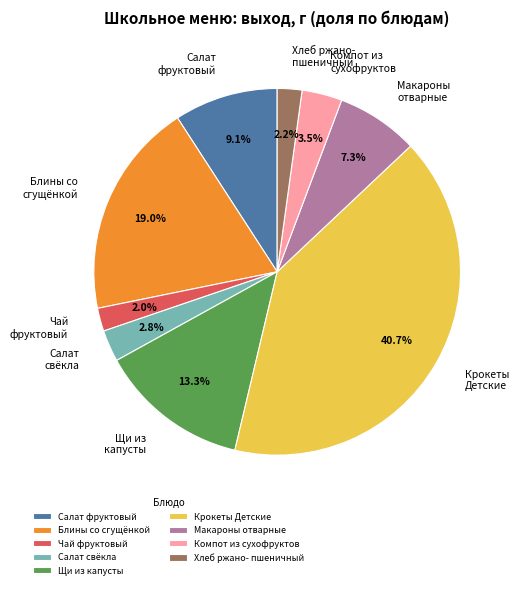

Which has a higher value, Чай фруктовый or Компот из сухофруктов?

Компот из сухофруктов